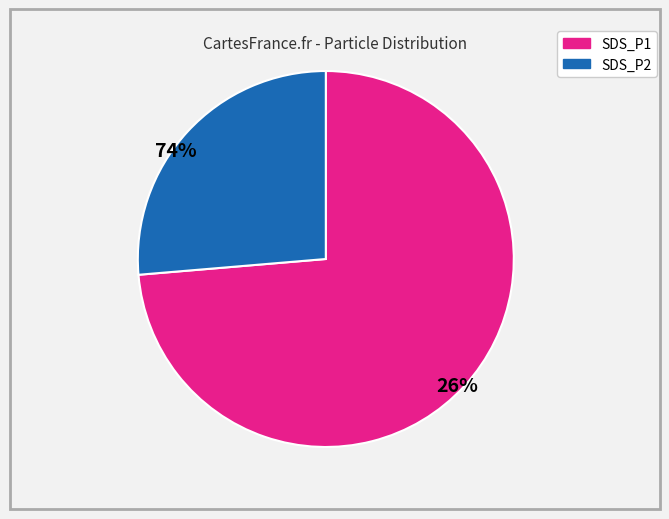

Is it true that SDS_P1 is 66% of the pie?

False